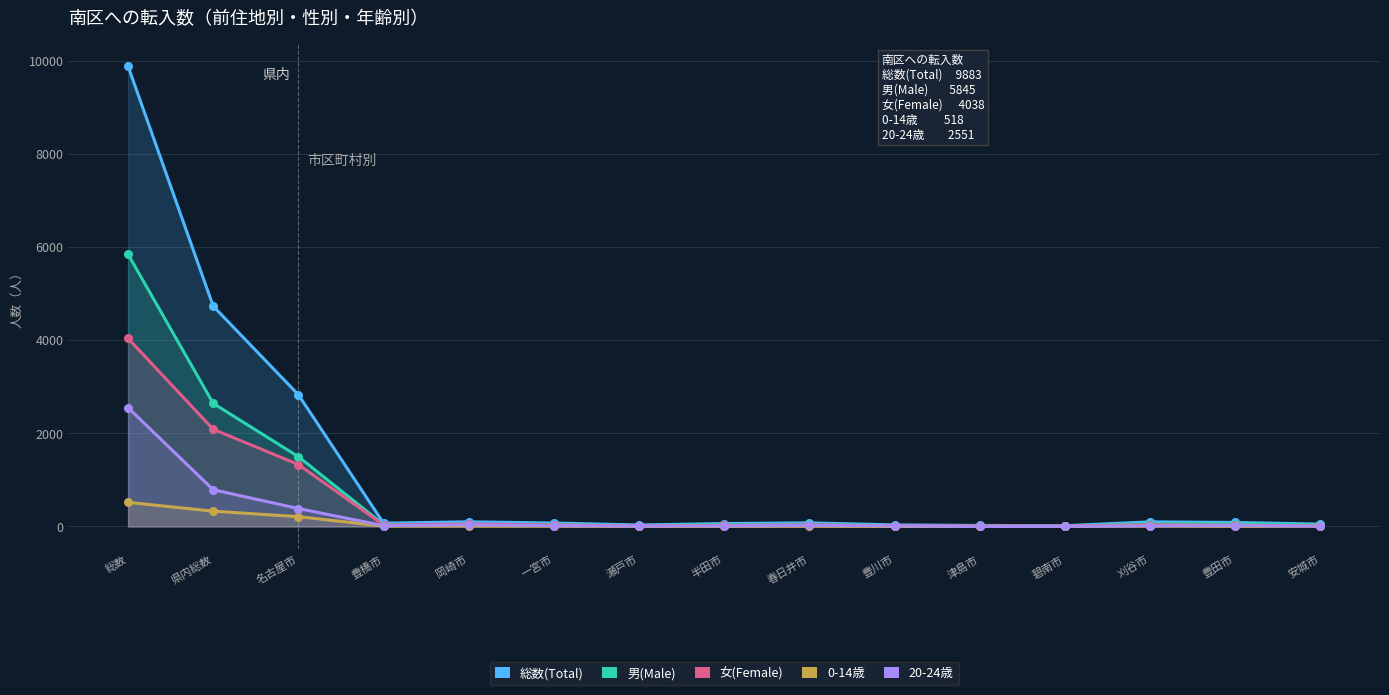

Which series has the largest Y range (max minus min)?

総数(Total)